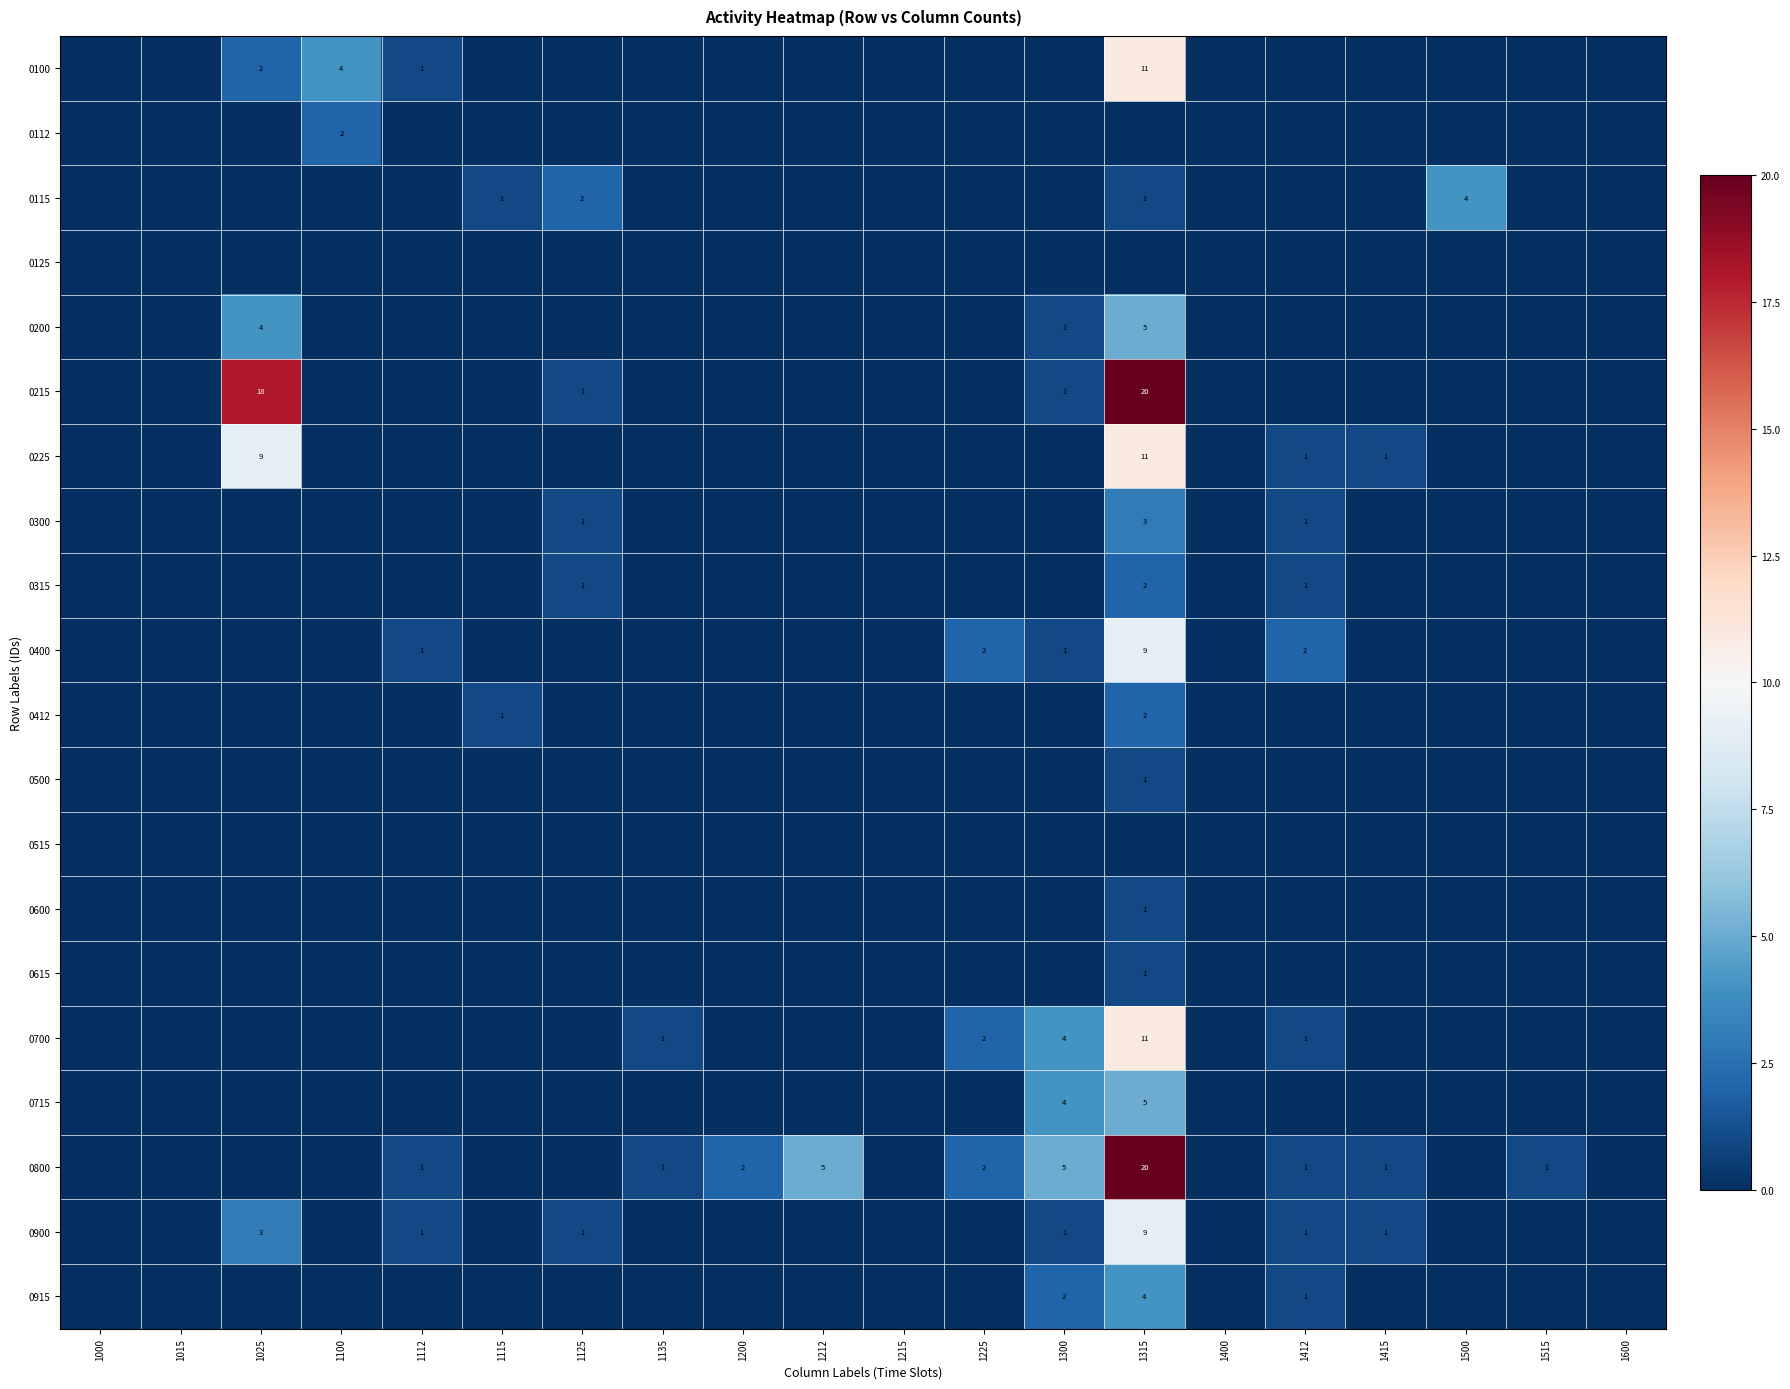

The 0215 series shows 24 at 1025. True or false?

False